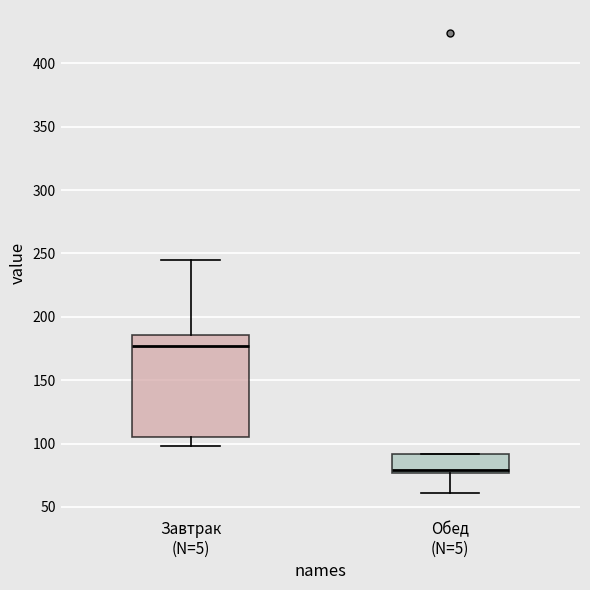

Reading left to right, read every box against the y-axis: the position of its median line, the range the box covers, and the ends of its whiskers. The values are not printed on the chart, so give them approximately, as read against the axis.

Завтрак (N=5): median 175, box 105 to 185, whiskers 100 to 245
Обед (N=5): median 80, box 75 to 90, whiskers 60 to 90